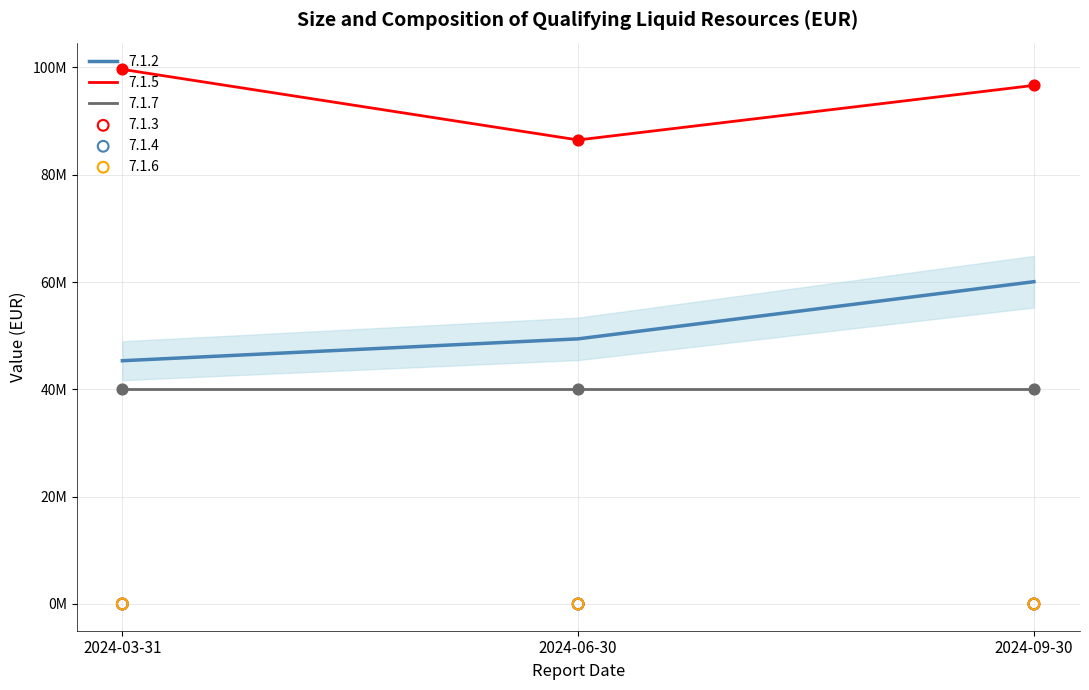

Which series has the largest total across all categories?

7.1.5